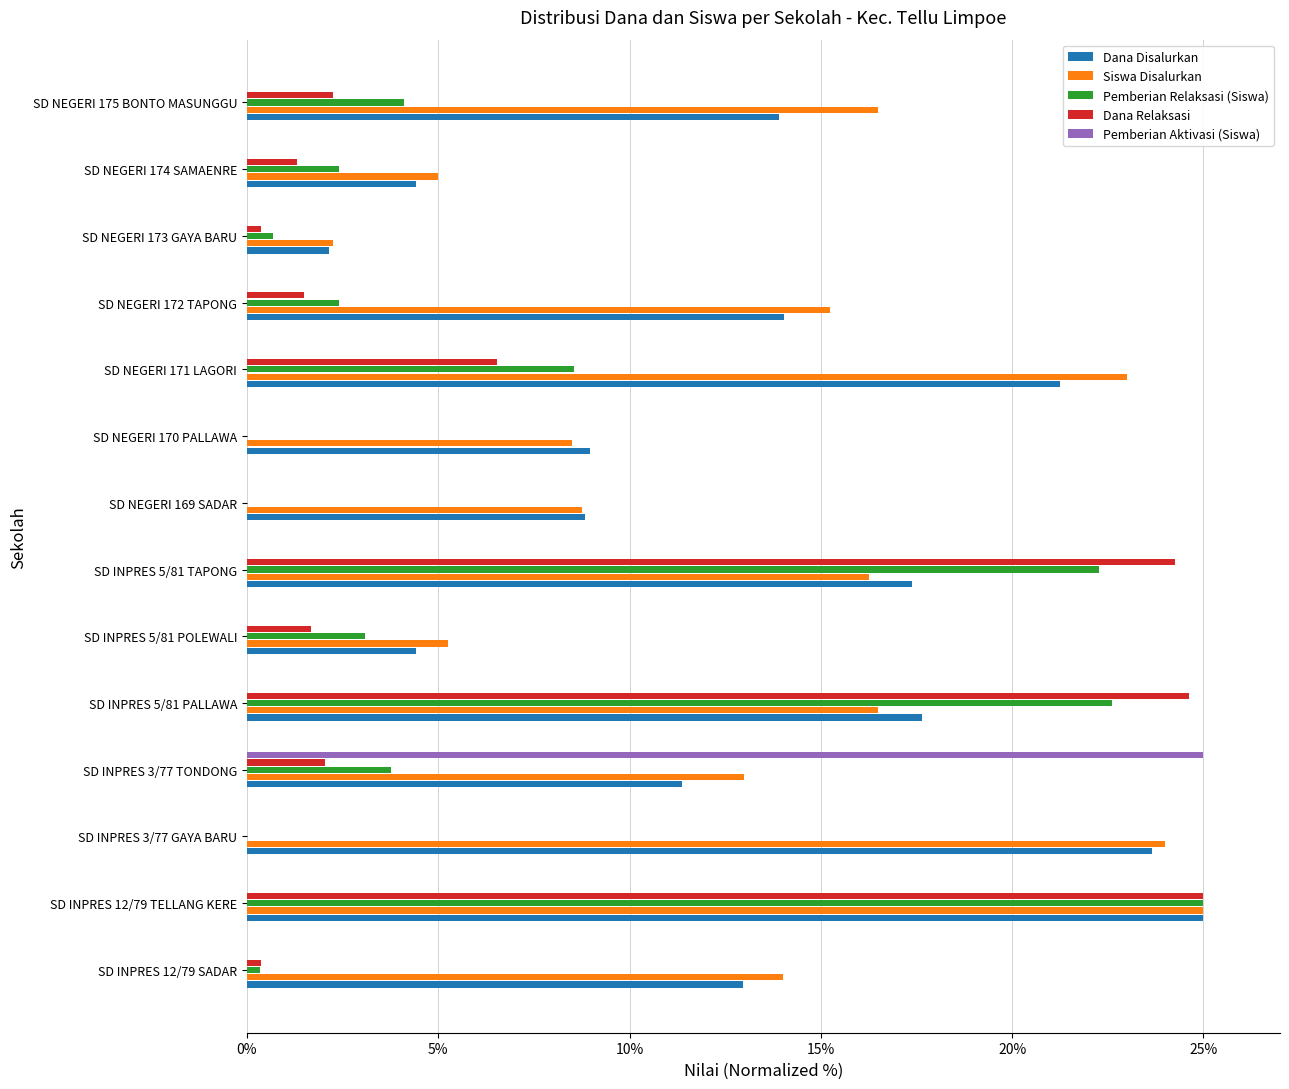

At which category is the sum across all series the highest?

SD INPRES 12/79 TELLANG KERE